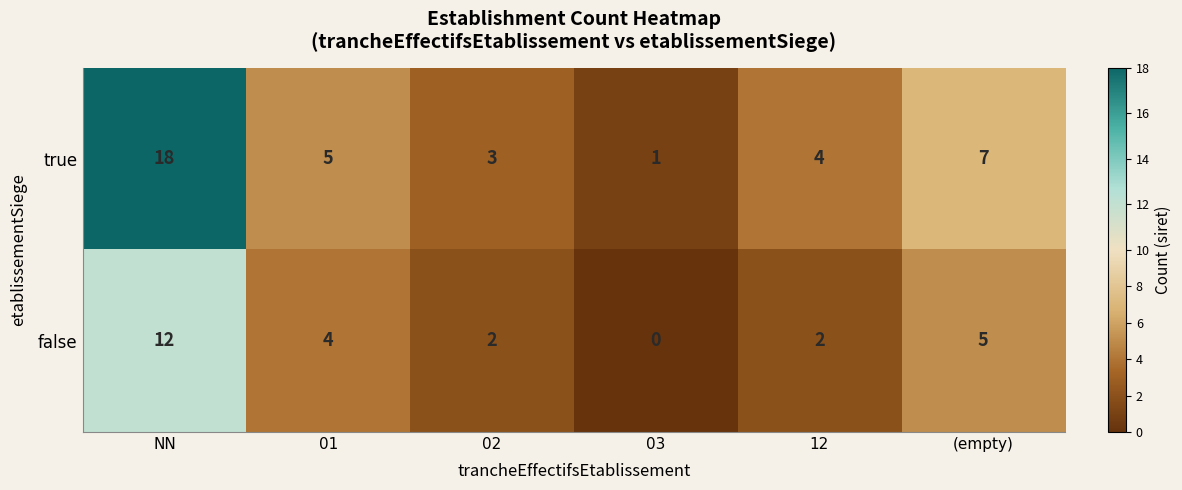

What is the sum of the true values at 03 and 02?

4